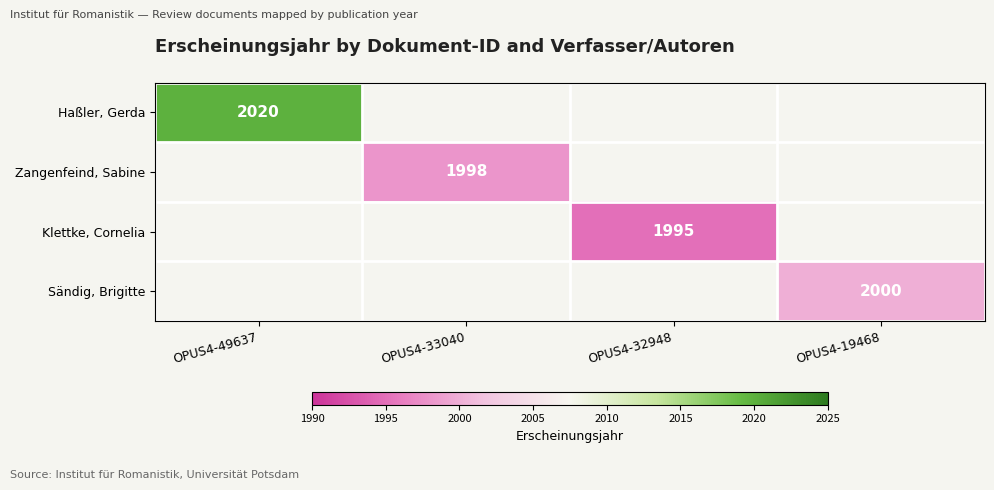

True or false: Klettke, Cornelia has a value of 660 at OPUS4-32948.

False